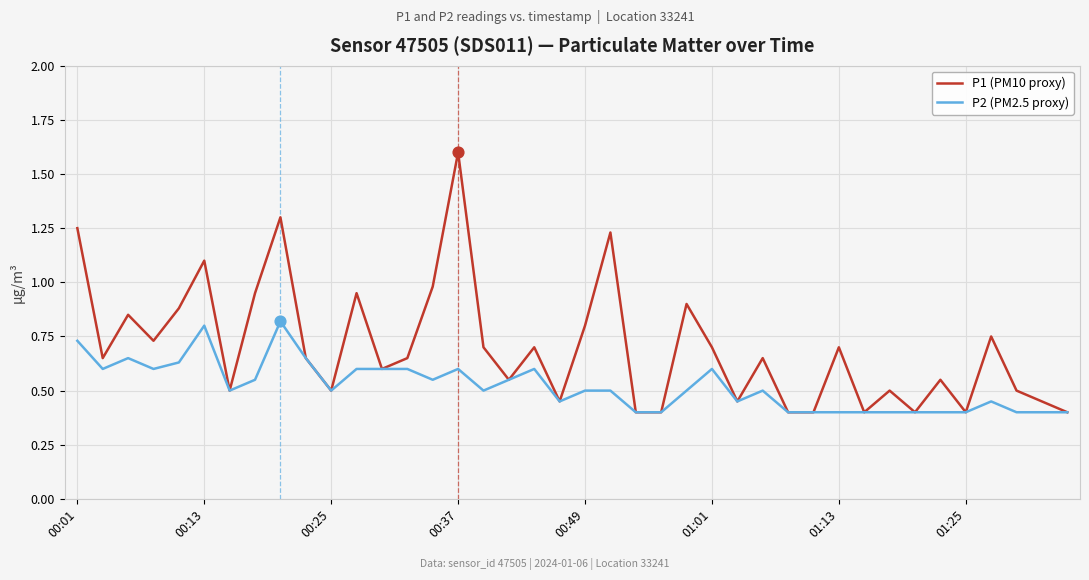

At how many categories does at least one series exceed 0?

40